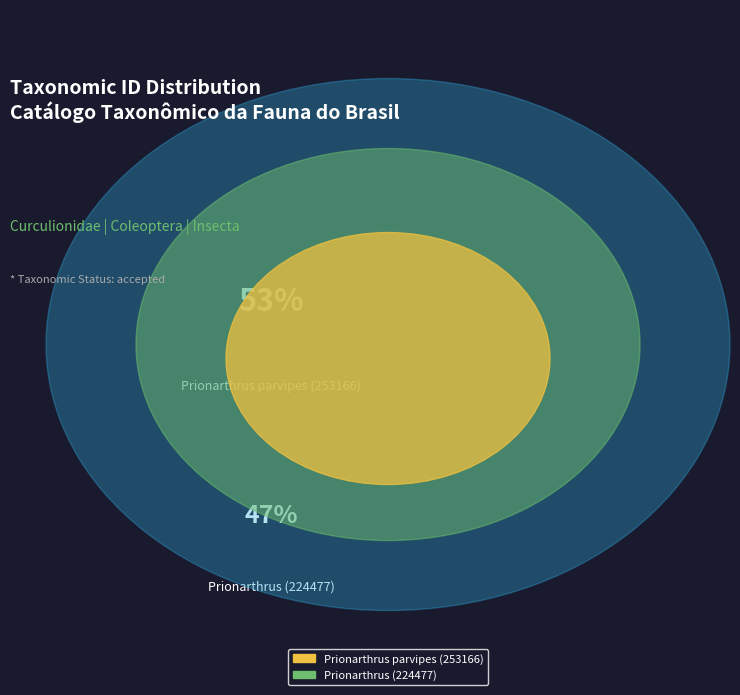

Combined, do Prionarthrus parvipes (253166) and Prionarthrus (224477) account for over 50%?

Yes